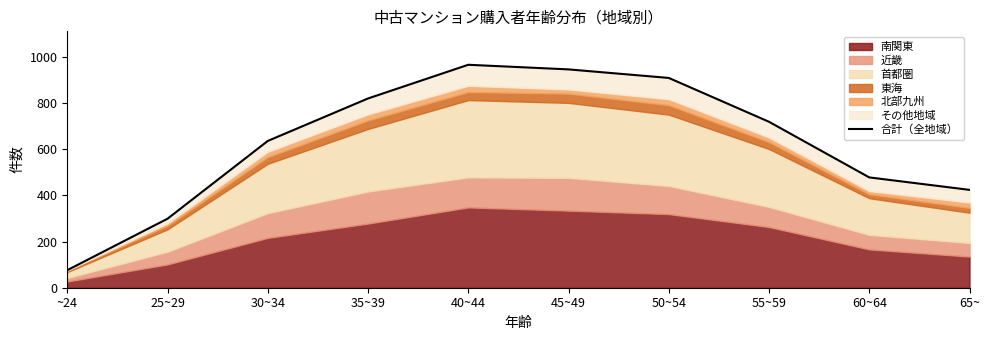

How many lines are shown in the chart?

1